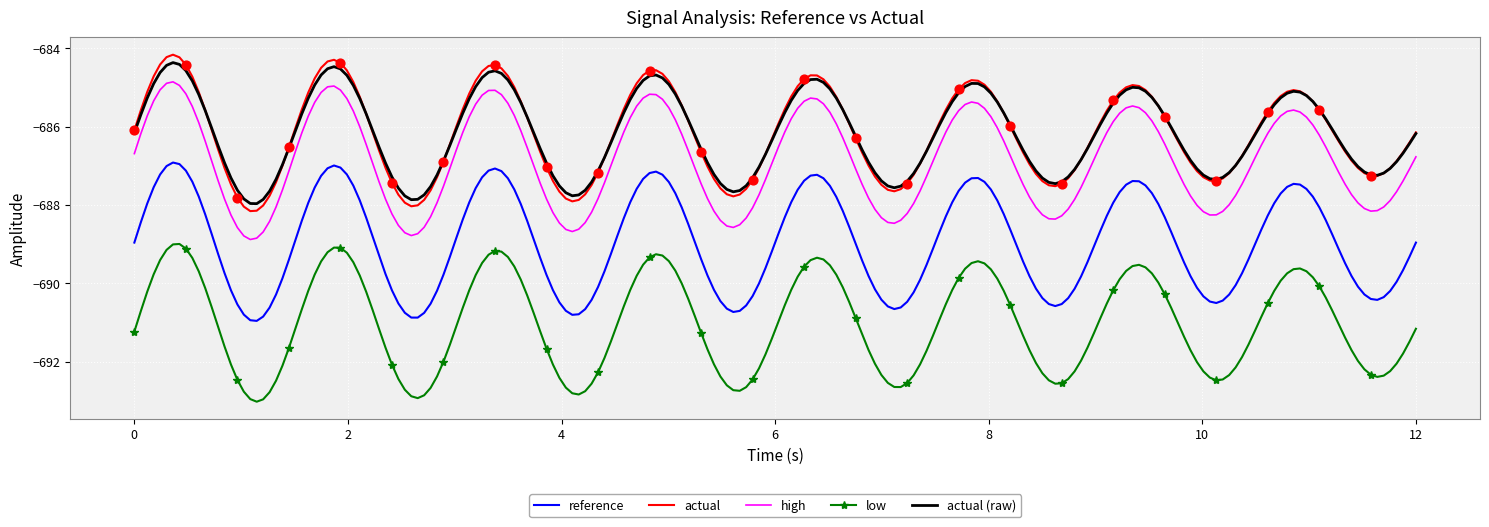

What is the smallest value displayed?

-693.0